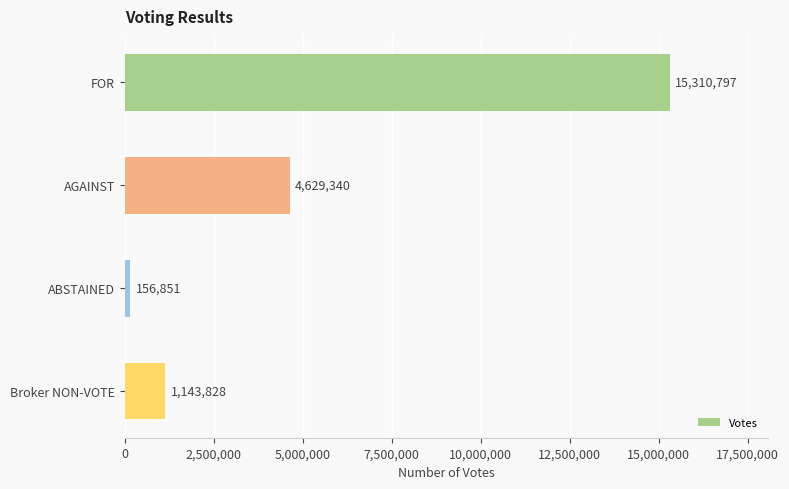

Are the bars grouped side by side (vs. stacked)?

No